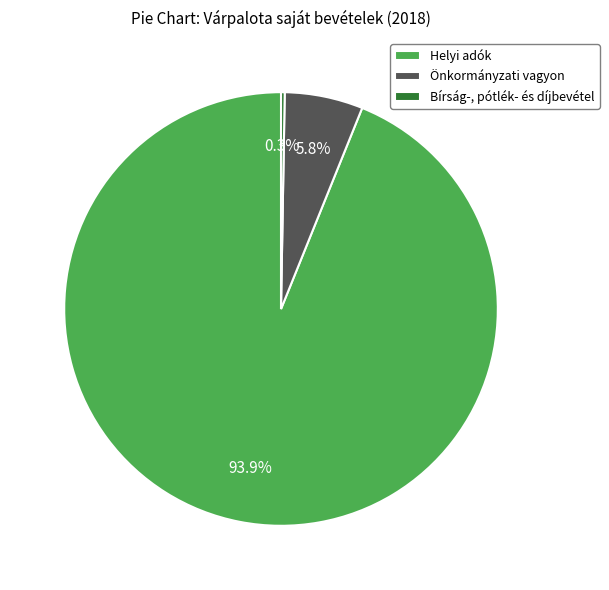

To the nearest percent, what percentage of the pie is Helyi adók?

94%